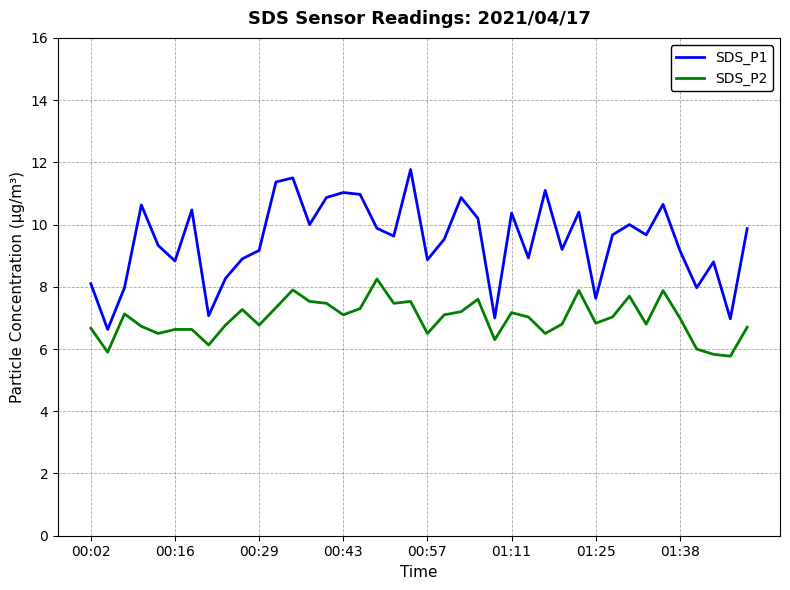

What is the sum of all SDS_P1 values?

379.3